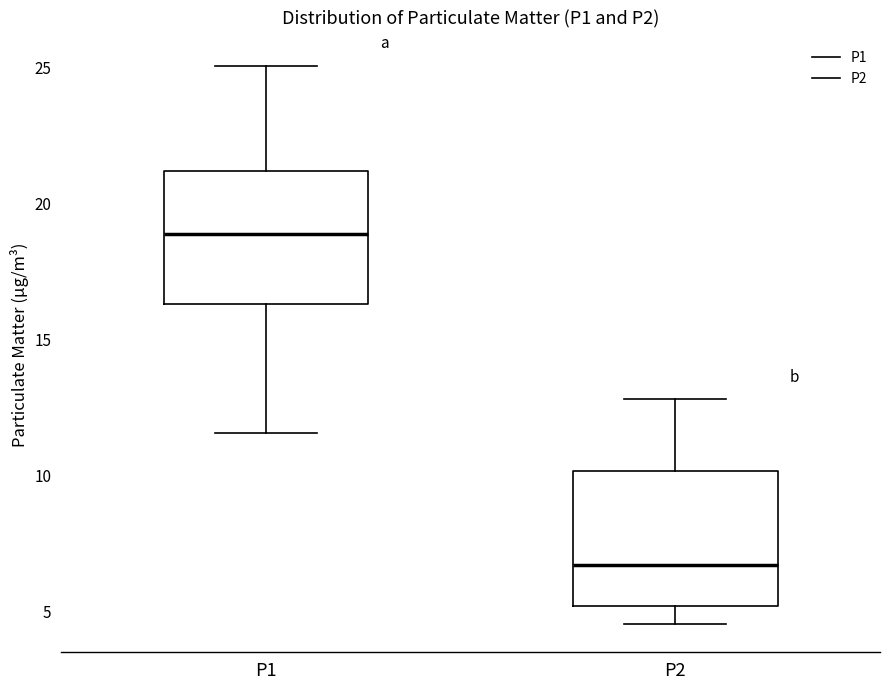

Where is the lower edge of the box for P2 on the y-axis? The values are not printed on the chart, so give them approximately, as read against the axis.

5.0